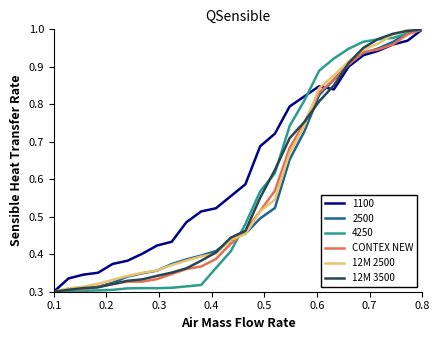

What are all the series names shown in the legend?

1100, 2500, 4250, CONTEX NEW, 12M 2500, 12M 3500